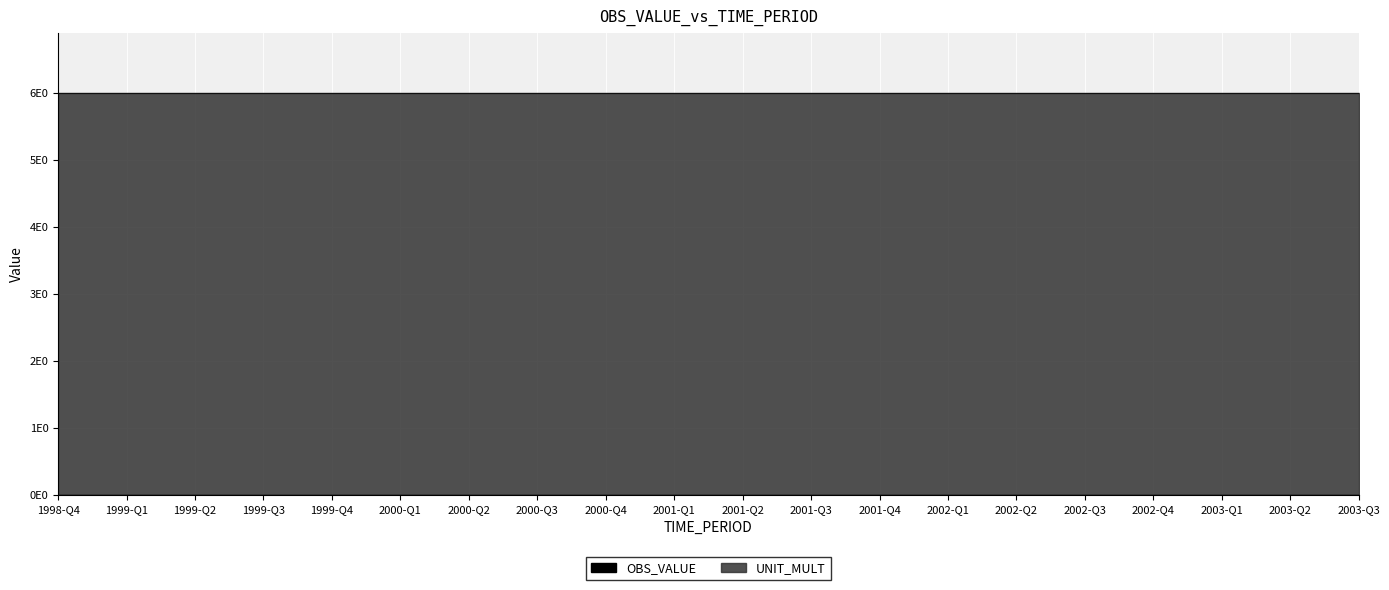

Which category has the lowest value across all series?

1998-Q4